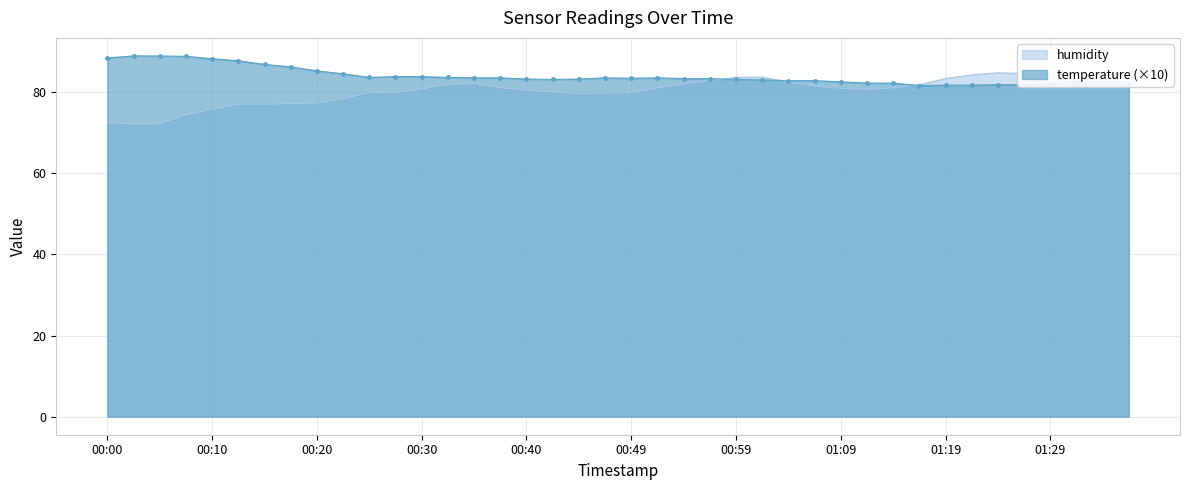

Which label corresponds to the largest value in the chart?

00:03